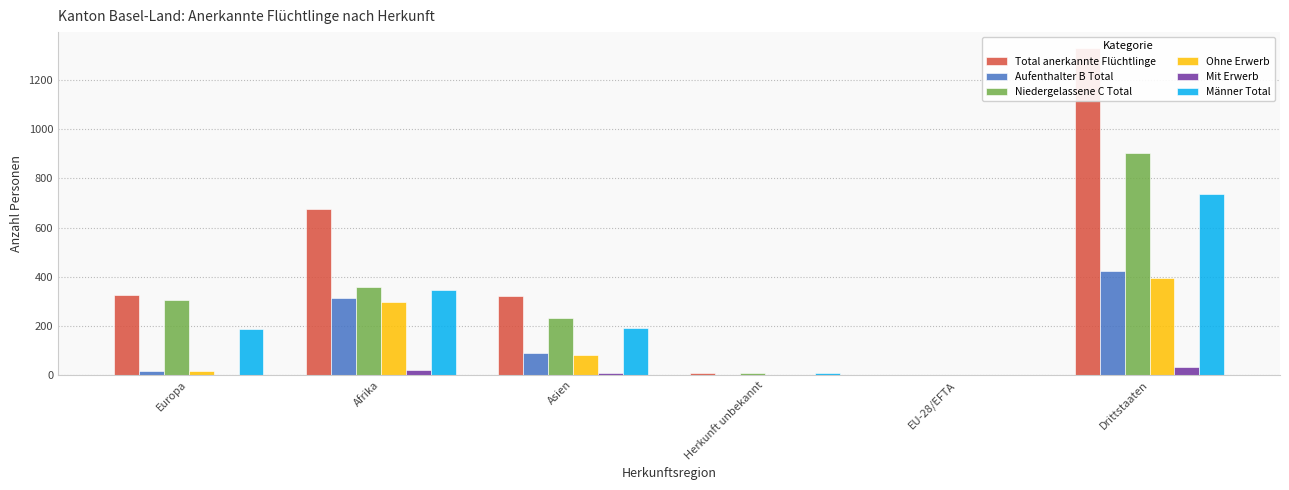

What is the sum of the Aufenthalter B Total values at Asien and Europa?

108